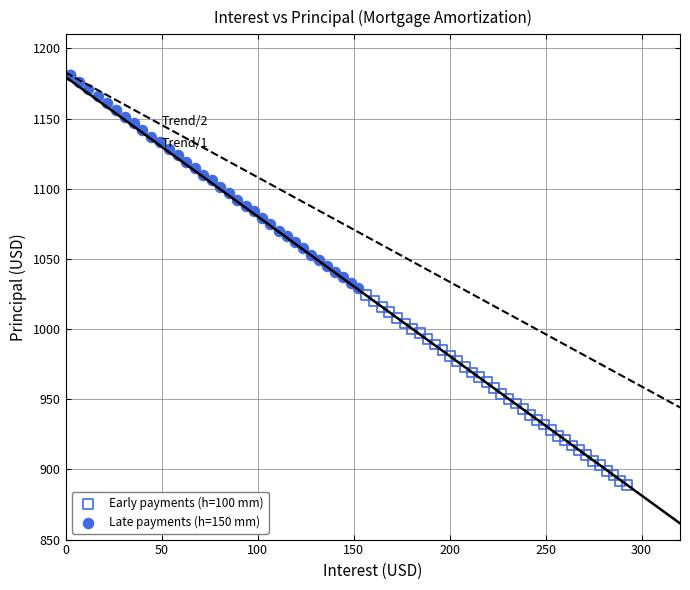

Which series has the widest spread of Y values?

Late payments (h=150 mm)